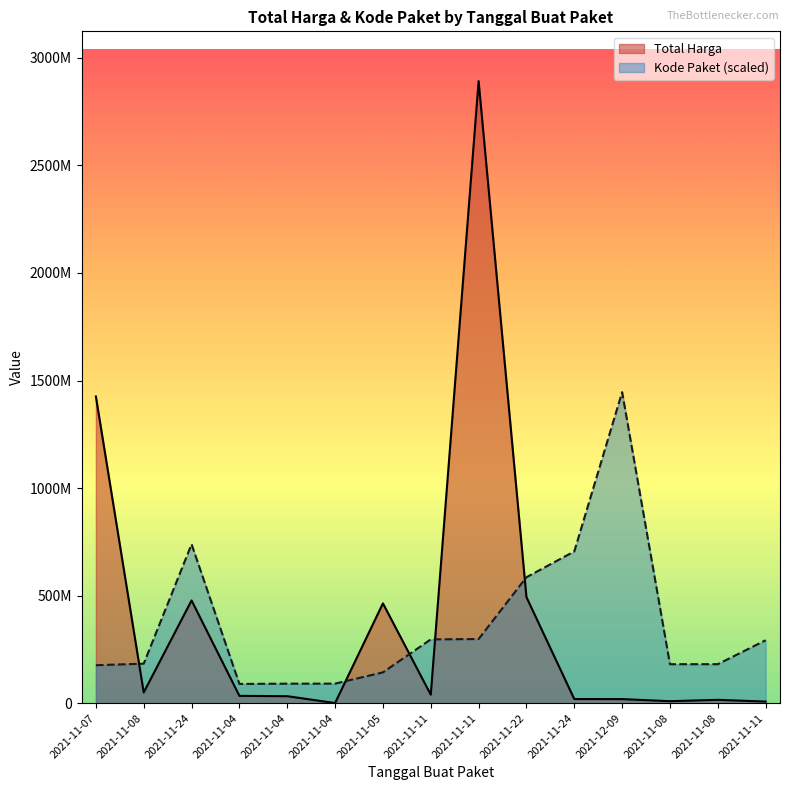

How many lines are shown in the chart?

2